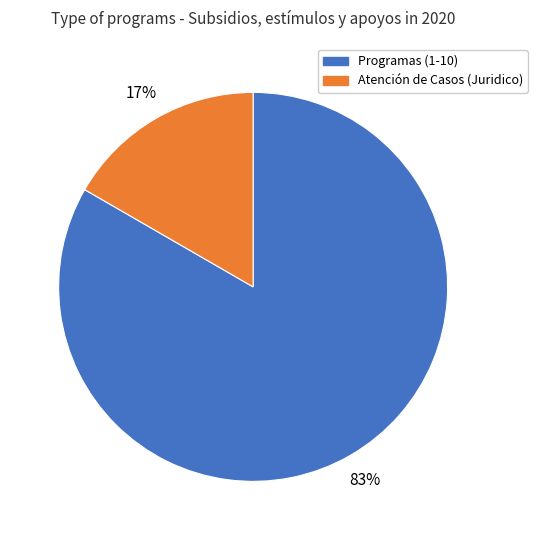

To the nearest percent, what is the average slice percentage?

50%